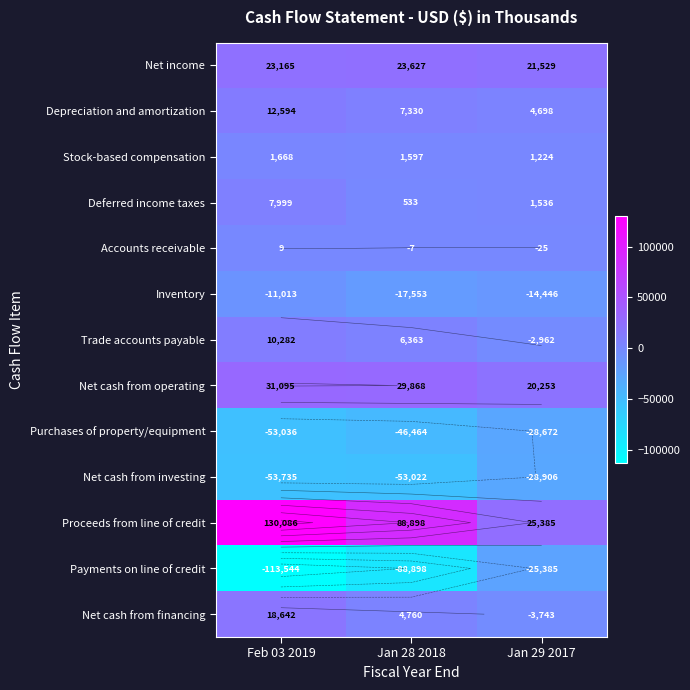

Where is Stock-based compensation nearest to the value 1446?

Jan 28 2018